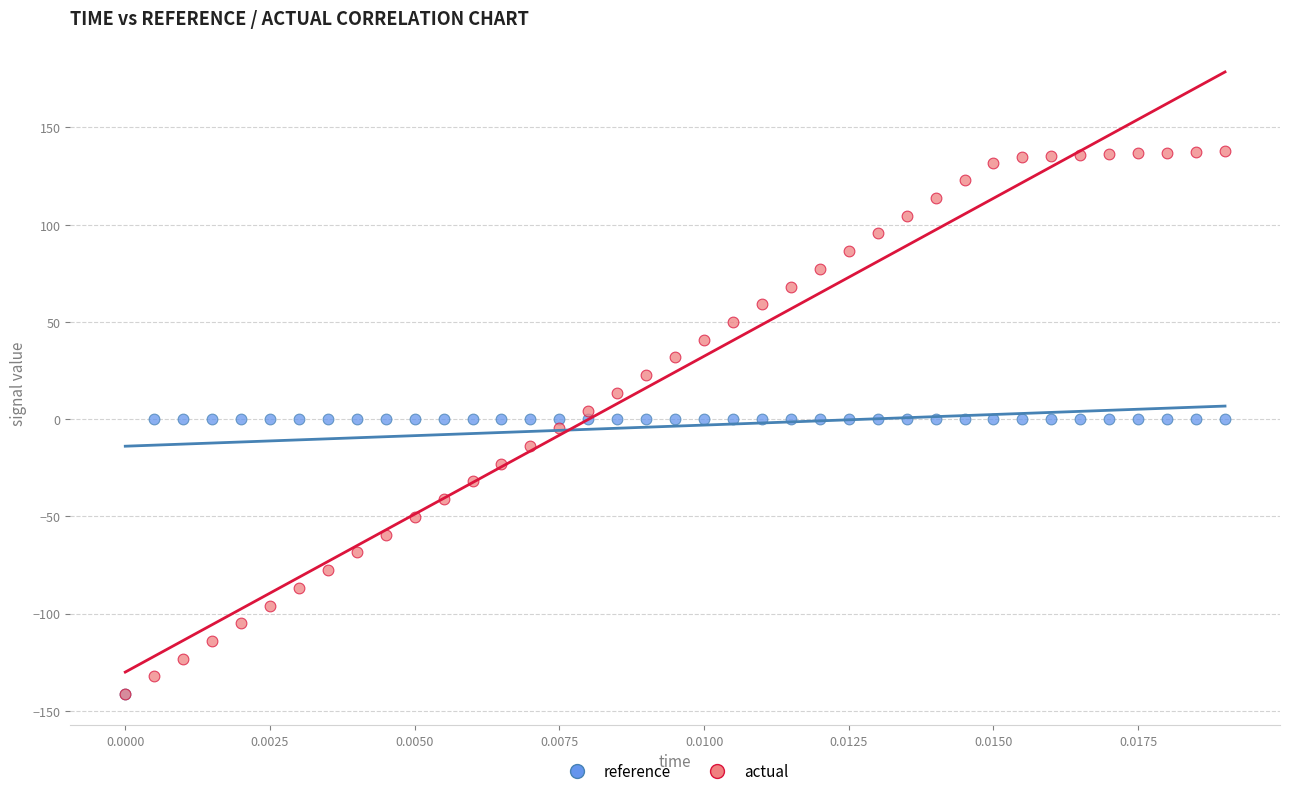

What are all the series names shown in the legend?

reference, actual